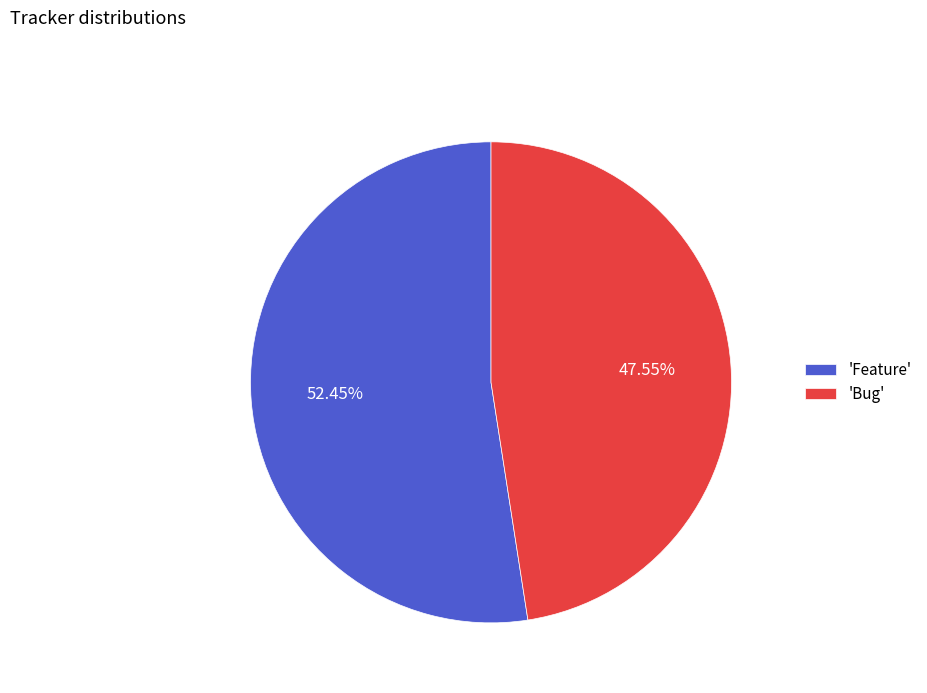

To the nearest percent, what is the difference between the largest and smallest slice percentages?

5%